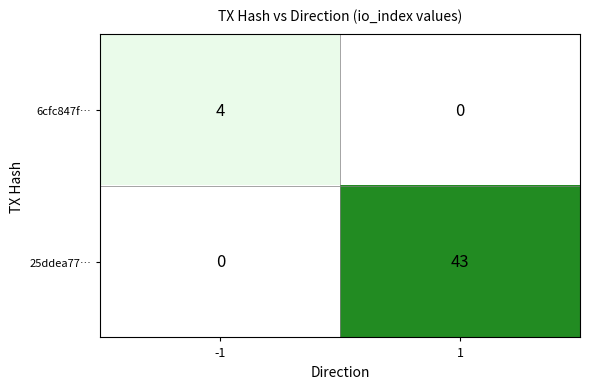

At how many categories does at least one series exceed 13?

1